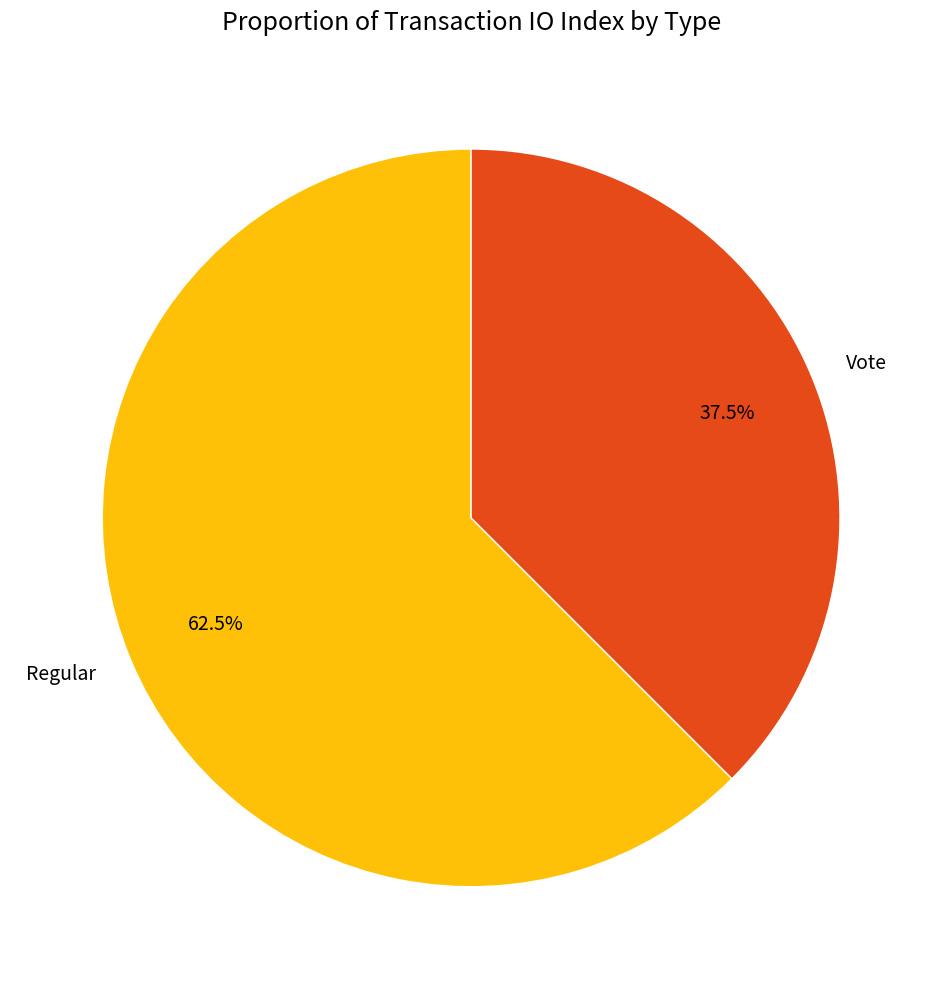

Between Vote and Regular, which is larger?

Regular